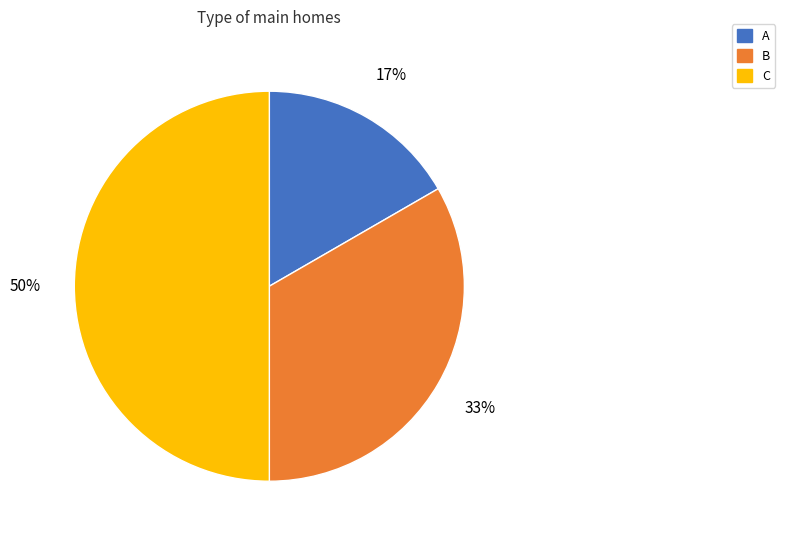

Does A account for over 50% of the chart?

No